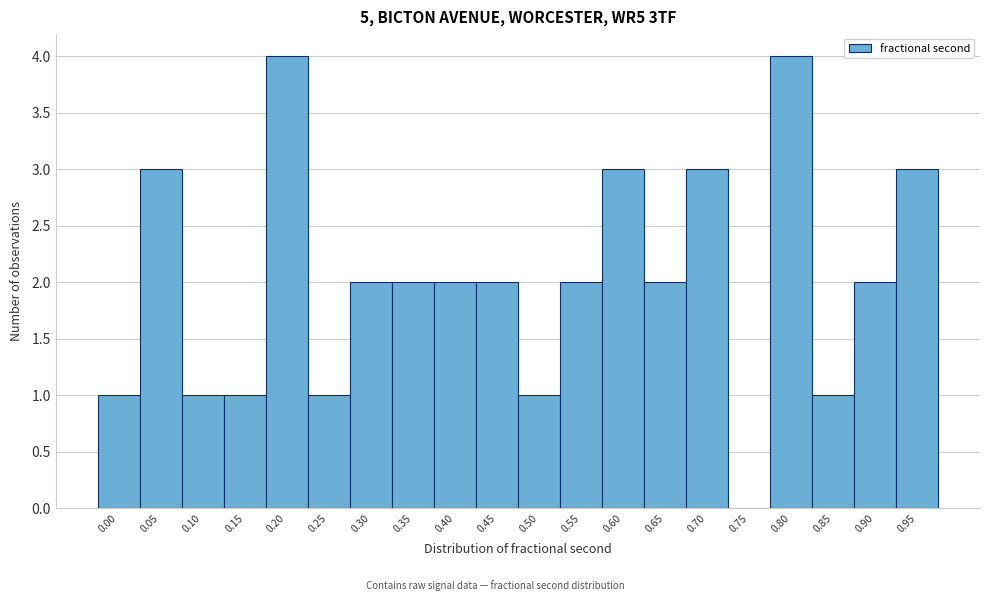

Reading left to right, list all the values displayed in this chart.

0.00=1	0.05=3	0.10=1	0.15=1	0.20=4	0.25=1	0.30=2	0.35=2	0.40=2	0.45=2	0.50=1	0.55=2	0.60=3	0.65=2	0.70=3	0.75=0	0.80=4	0.85=1	0.90=2	0.95=3